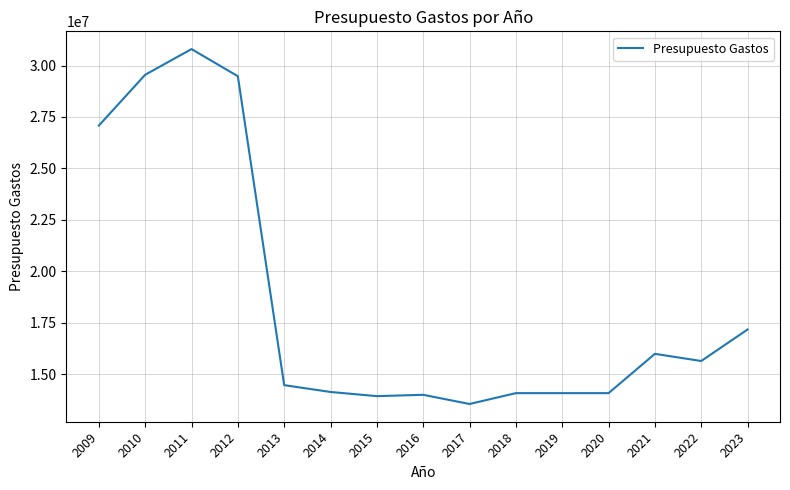

Which has a higher value, 2020 or 2022?

2022